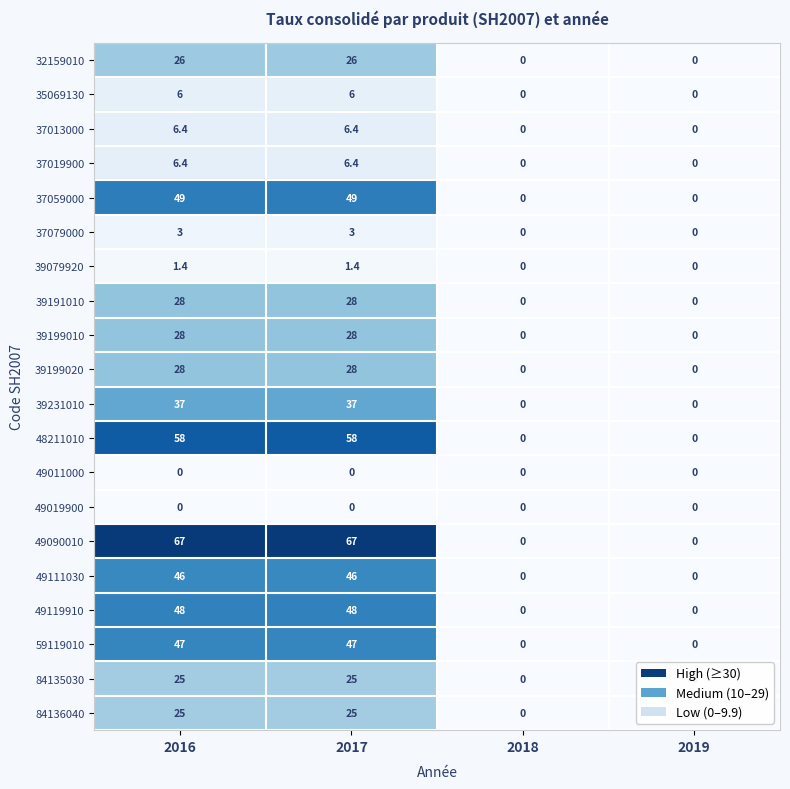

Which series changed the most between 2016 and 2019?

49090010